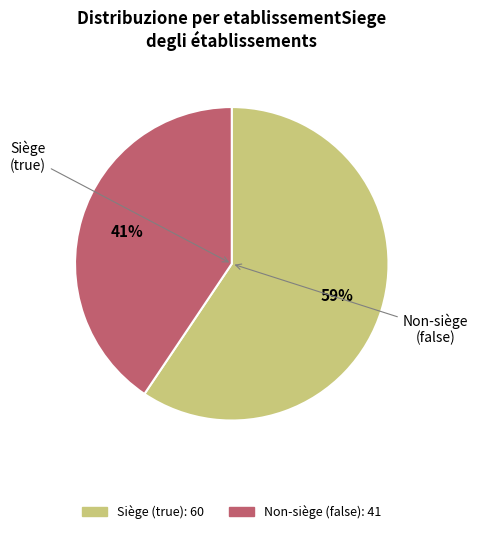

How many slices are in this pie chart?

2